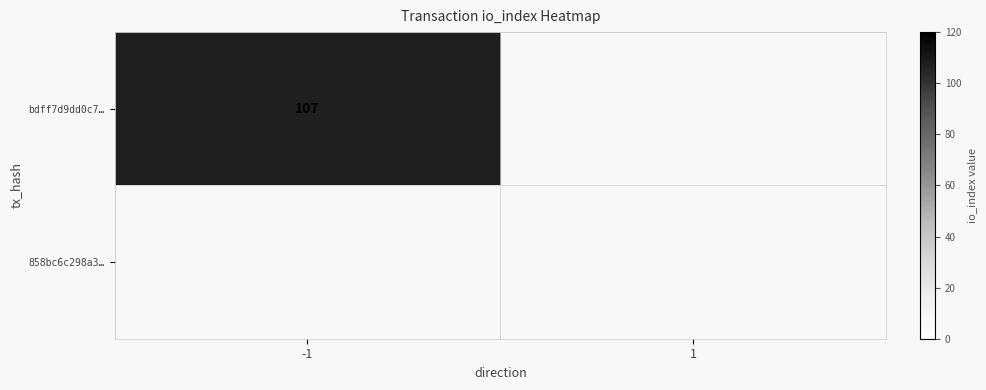

How many bdff7d9dd0c7ac55b43dd41b3792969e03f8c0d values are between 0 and 107?

2